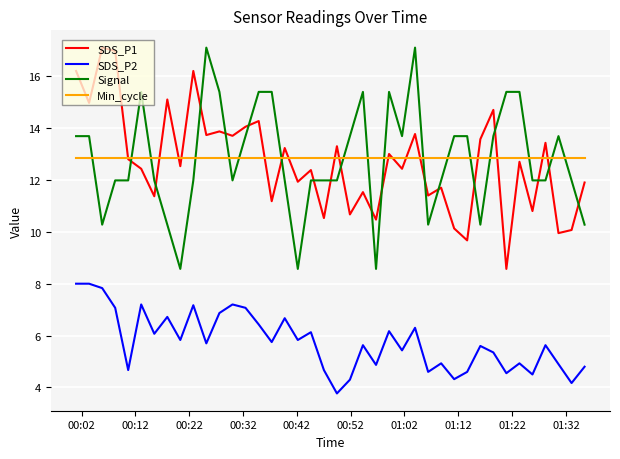

What is the greatest value displayed?

17.1